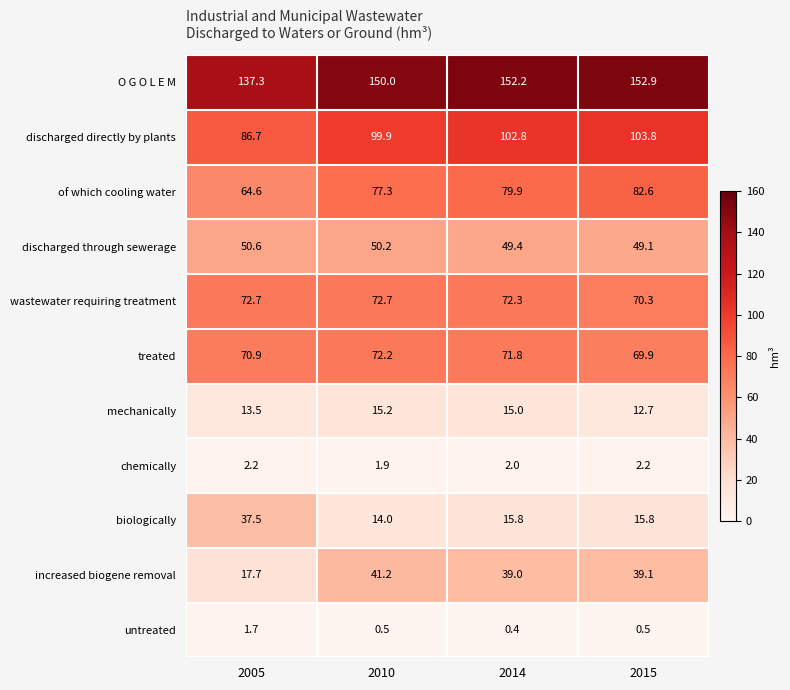

What is the minimum value shown in the chart?

0.4